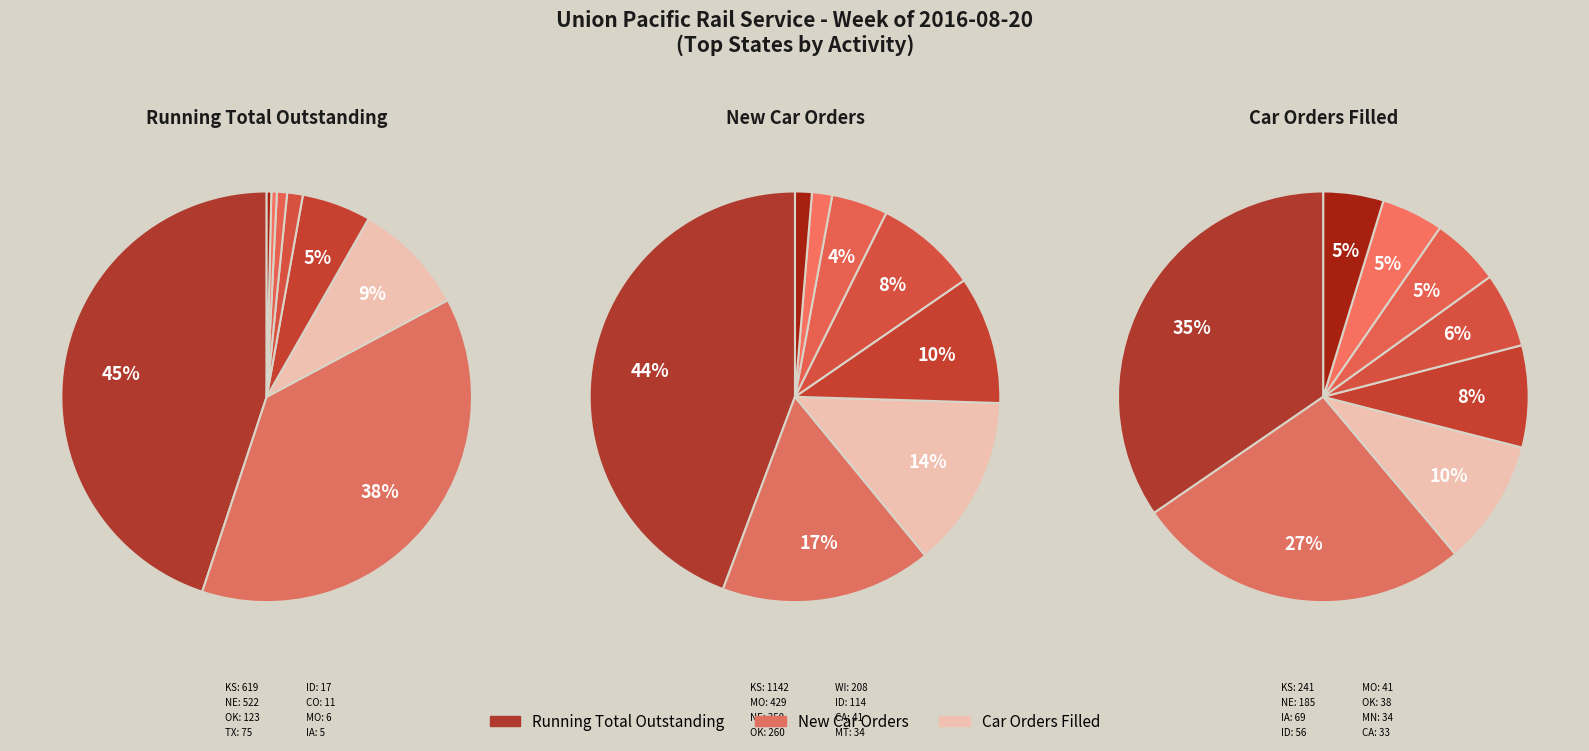

What is the largest slice in the pie chart?

KS